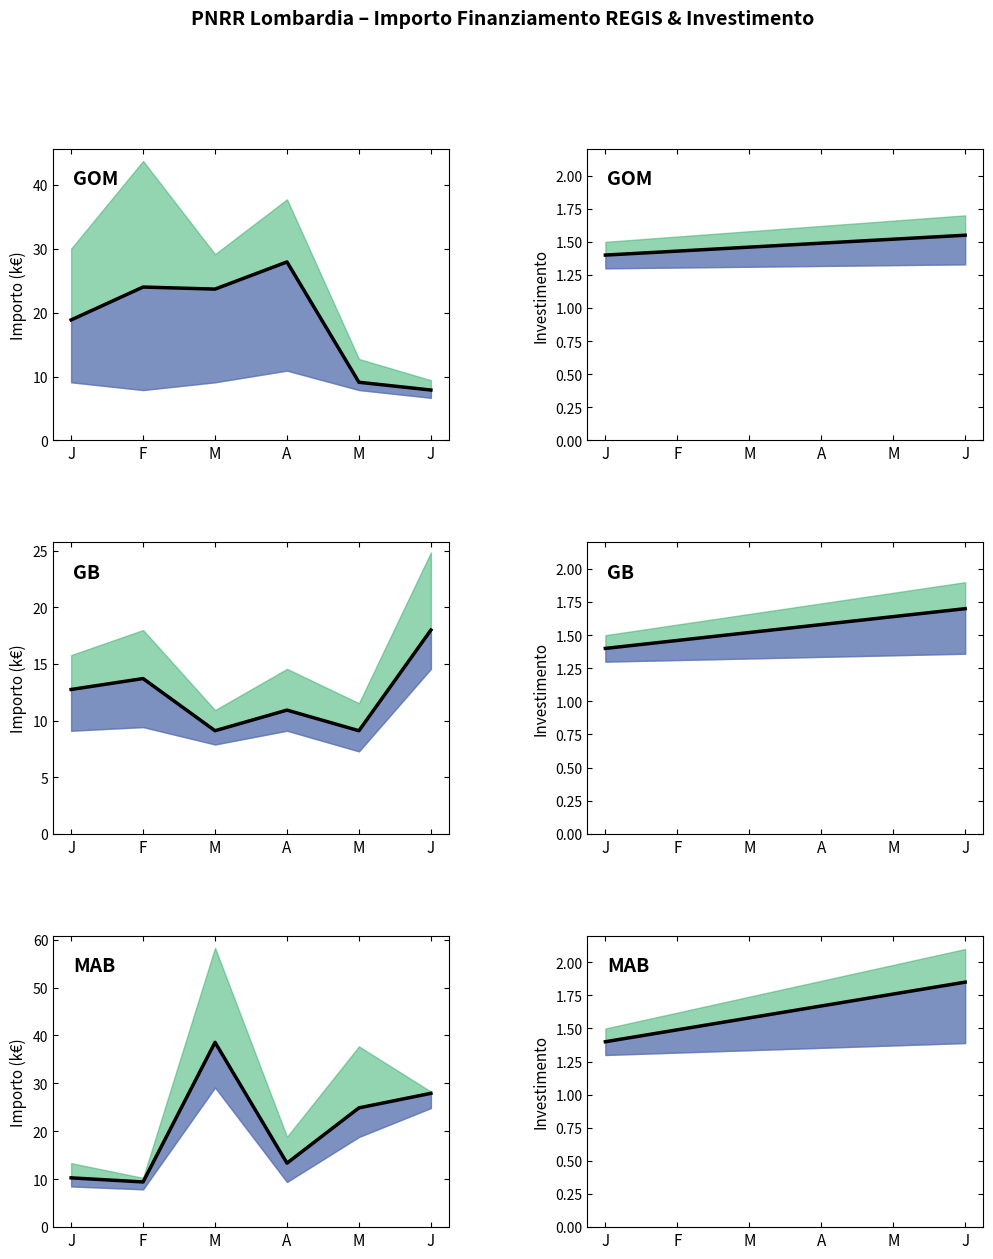

What is the sum of all Importo Finanziamento REGIS (k€) values?

124.4